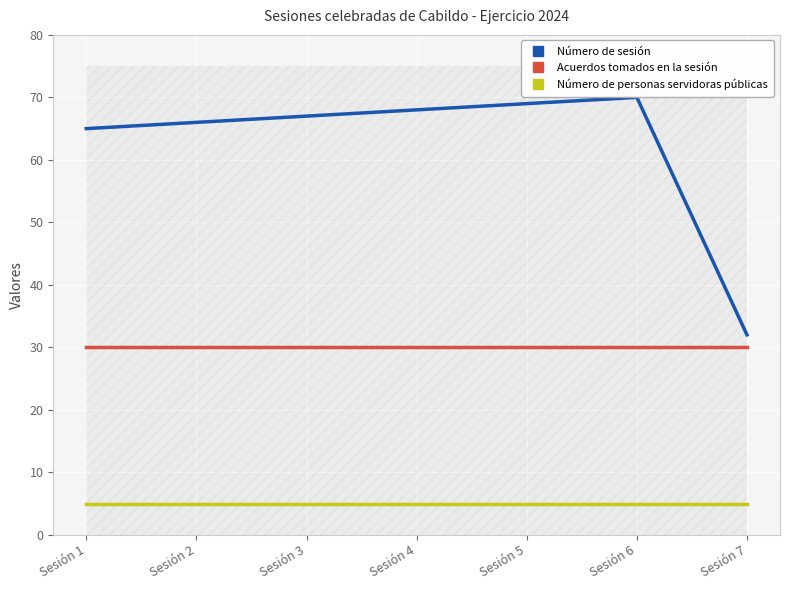

Which category has the highest value across all series?

Sesión 6